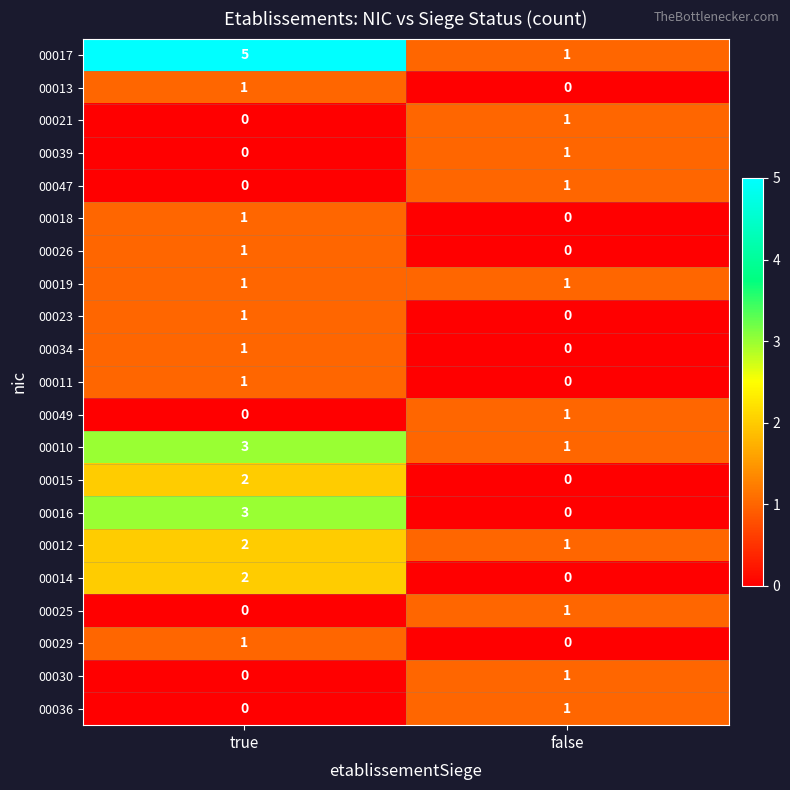

What is the sum of all 00012 values?

3